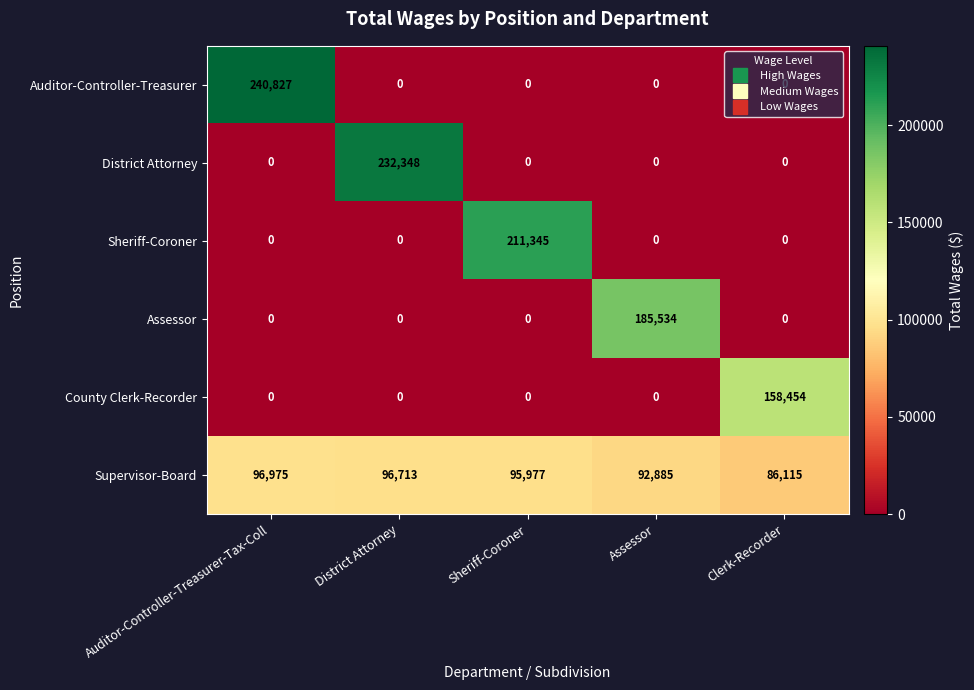

What is the difference between the maximum and minimum values in the County Clerk-Recorder series?

158454